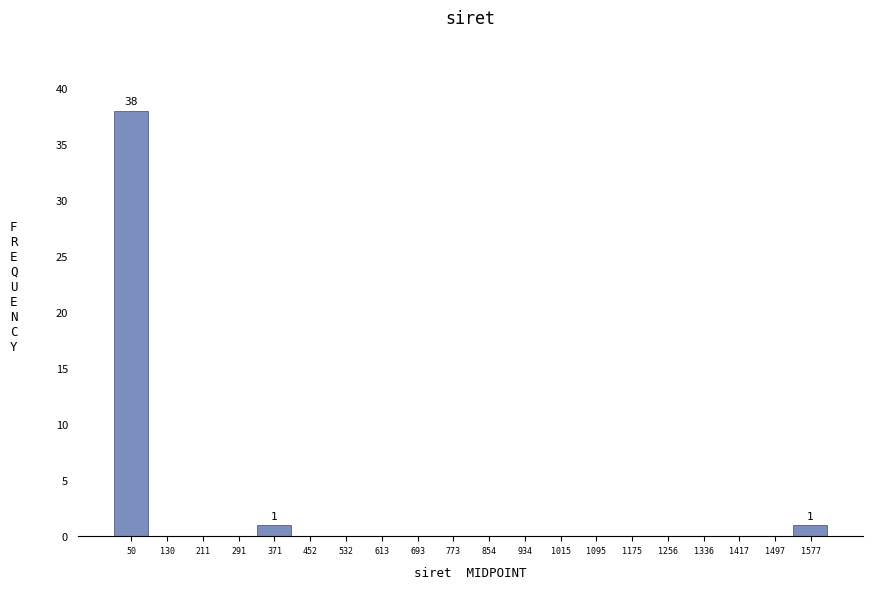

Which range on the x-axis has the tallest bar?

10 to 90